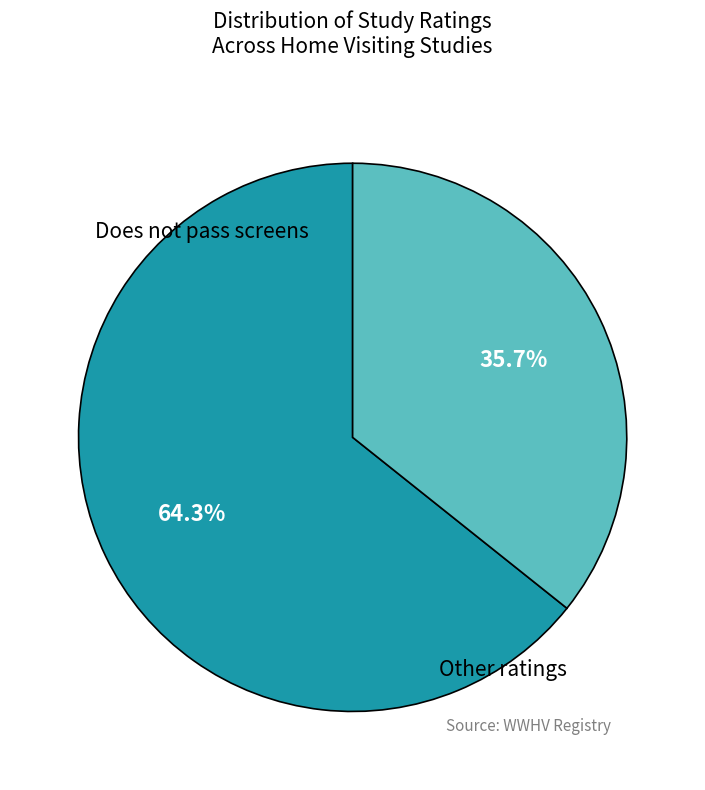

Is there a majority slice in this chart?

Yes